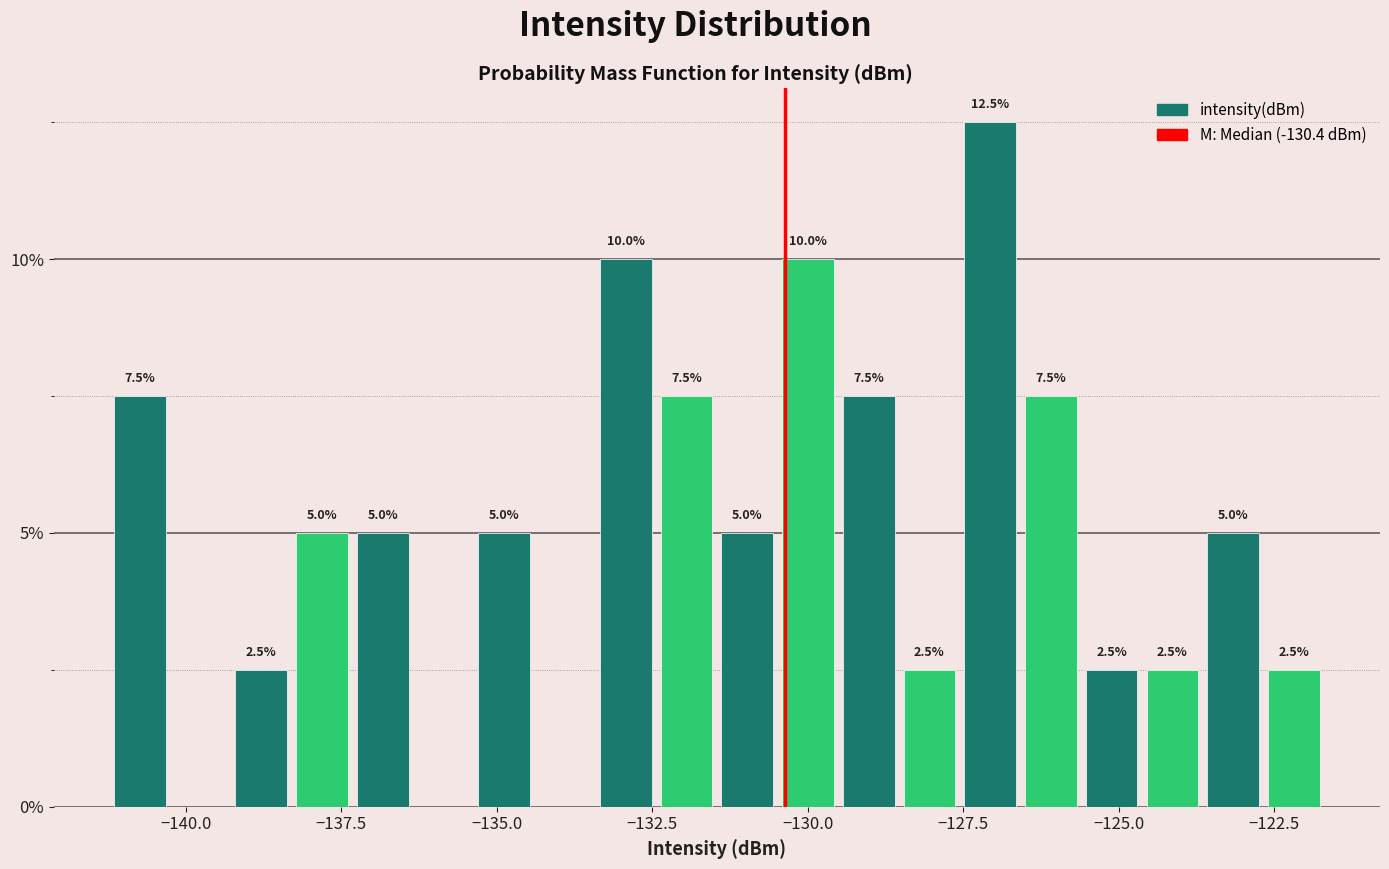

Around what value on the x-axis is the tallest bar? Give the approximate position of its centre, as read against the axis.

-127.0